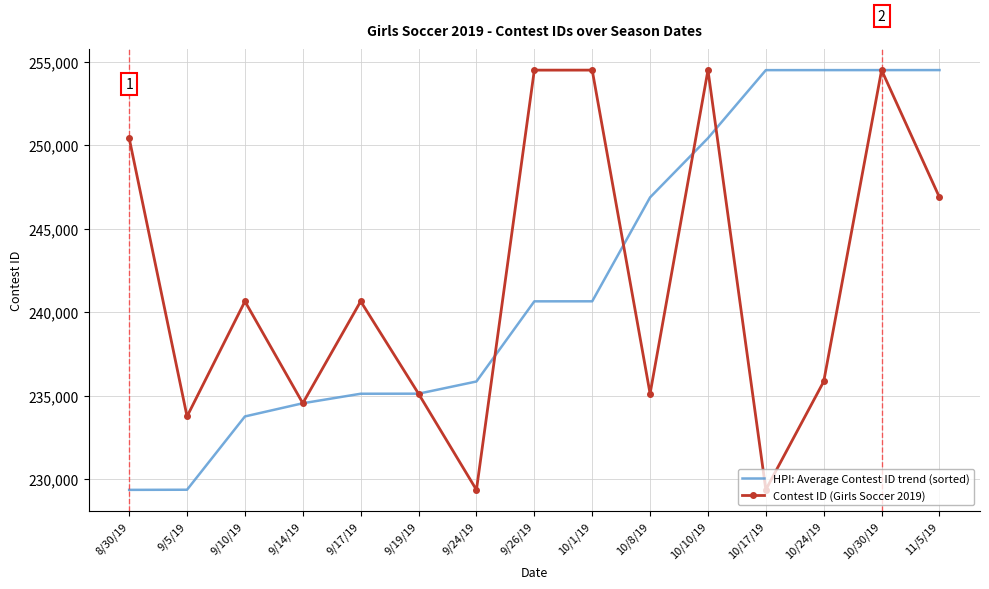

What is the maximum value for Contest ID (Girls Soccer 2019)?

254506